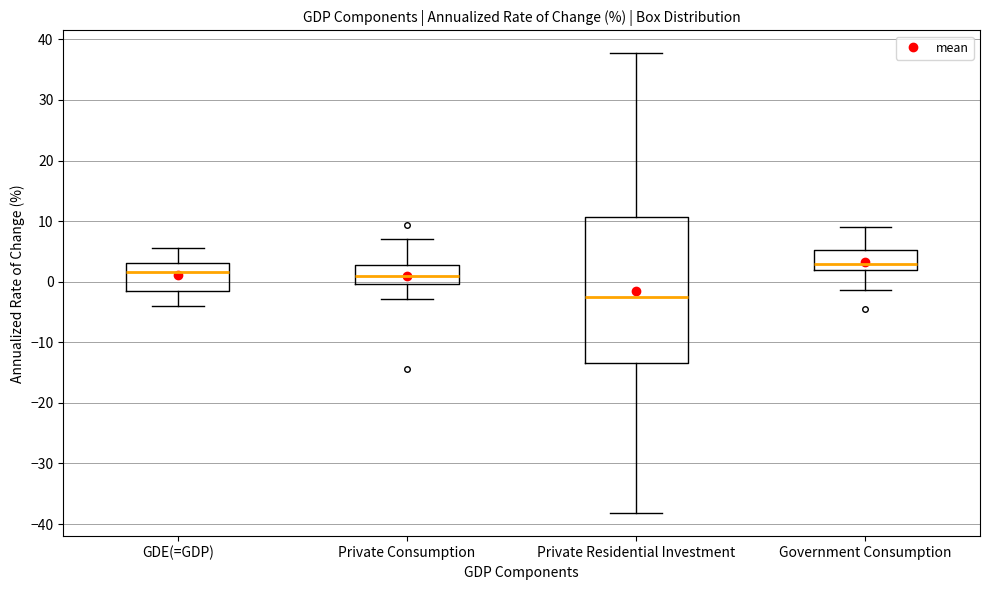

Reading left to right, read every box against the y-axis: the position of its median line, the range the box covers, and the ends of its whiskers. The values are not printed on the chart, so give them approximately, as read against the axis.

GDE(=GDP): median 2, box -2 to 3, whiskers -4 to 6
Private Consumption: median 1, box 0 to 3, whiskers -3 to 7
Private Residential Investment: median -3, box -13 to 11, whiskers -38 to 38
Government Consumption: median 3, box 2 to 5, whiskers -1 to 9